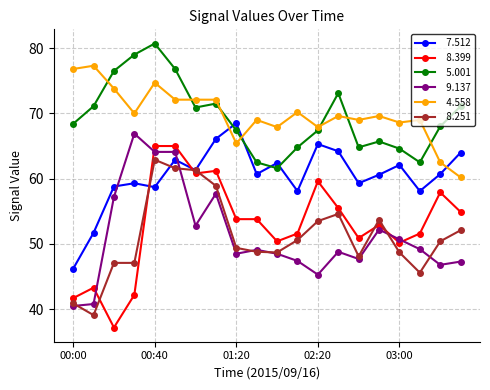

What is the minimum value shown in the chart?

37.2